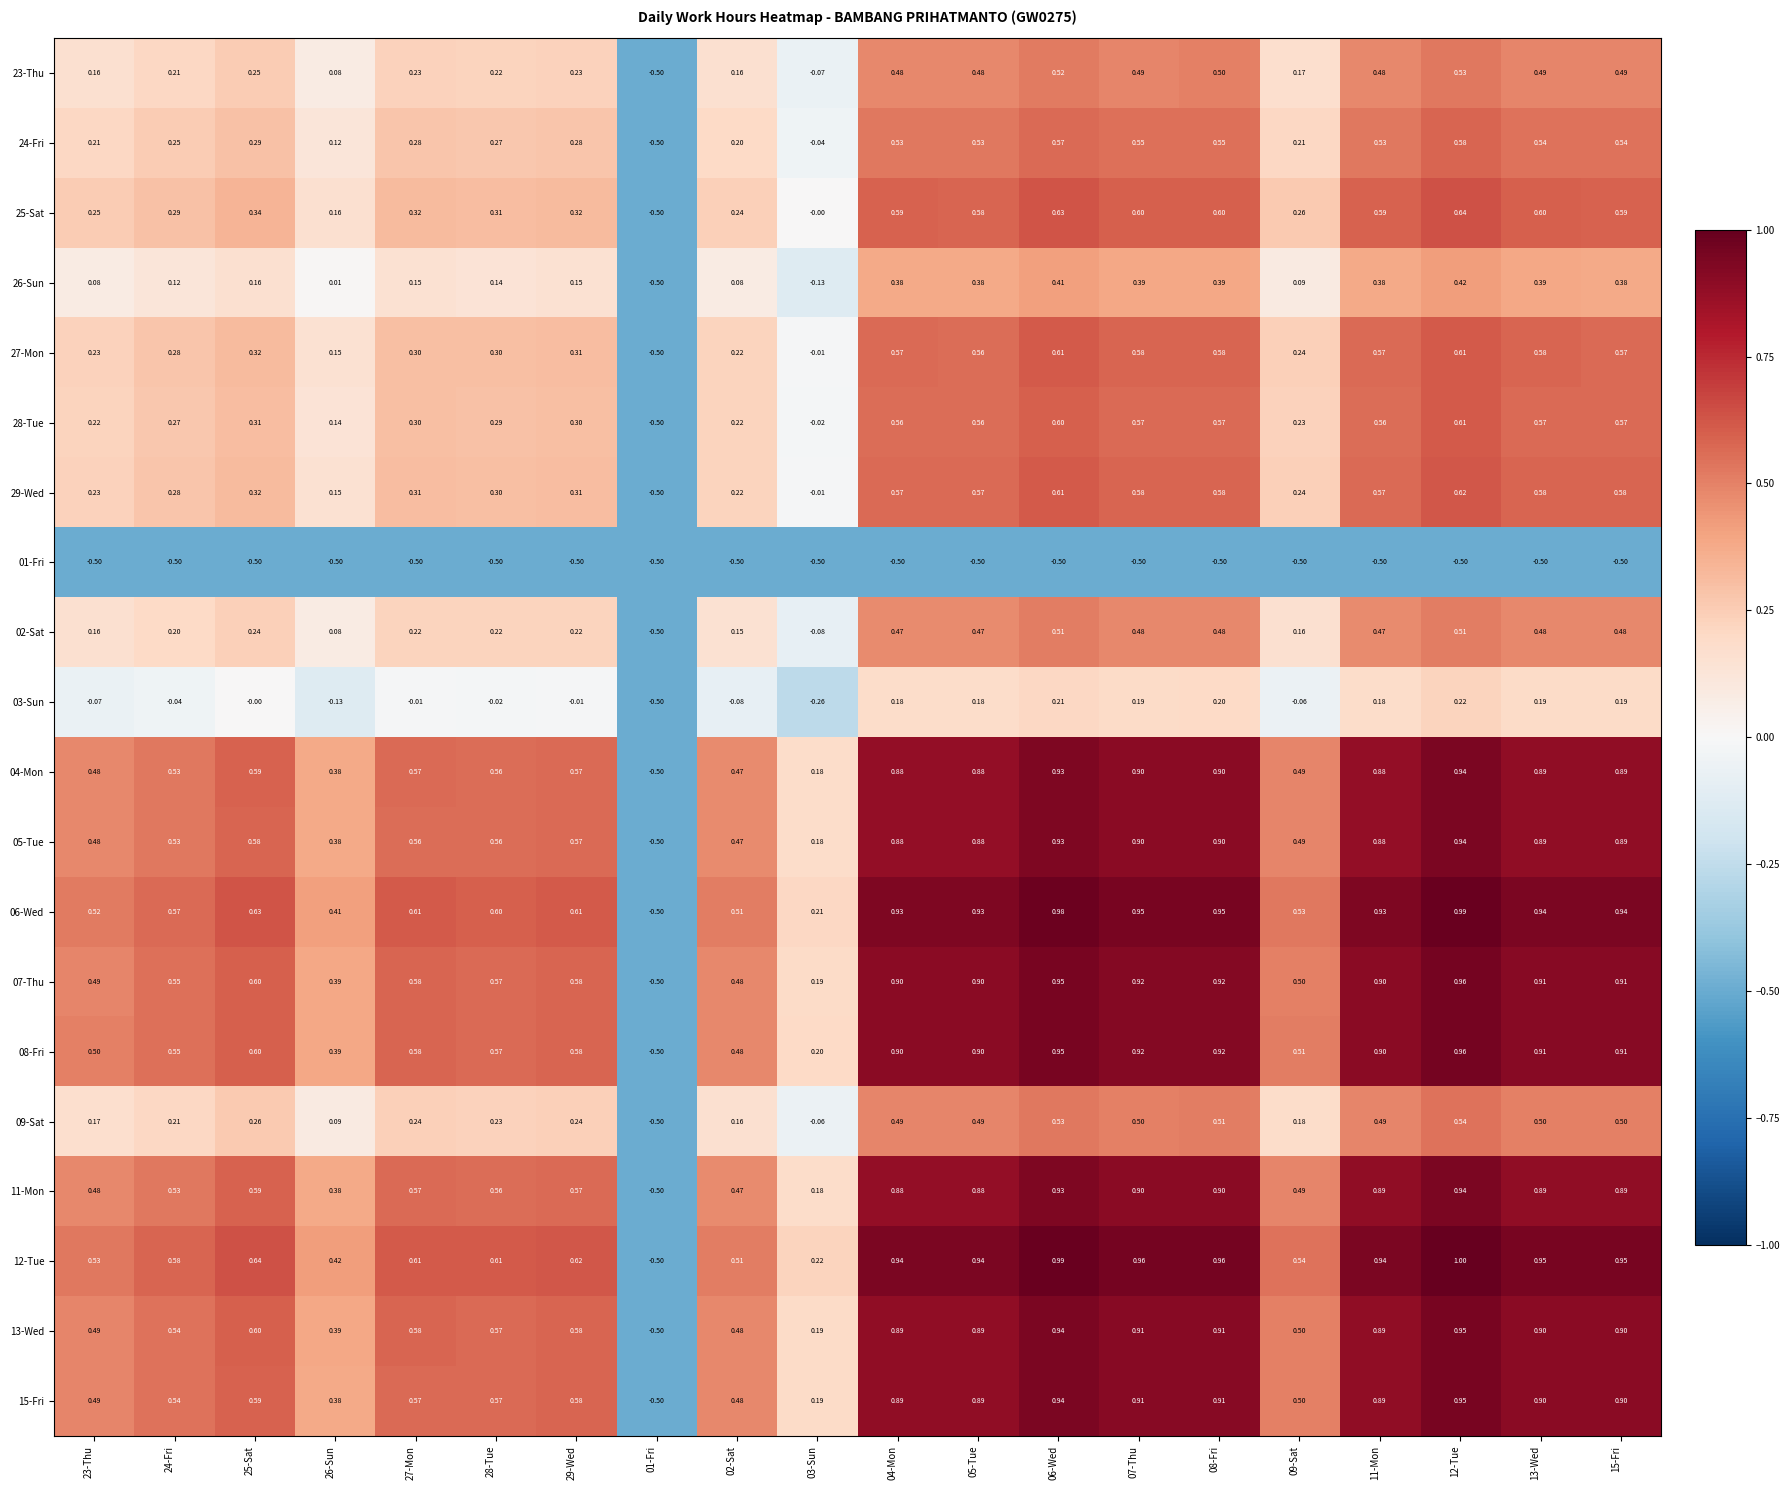

Is the value of 02-Sat at 12-Tue greater than the value of 29-Wed at 25-Sat?

Yes